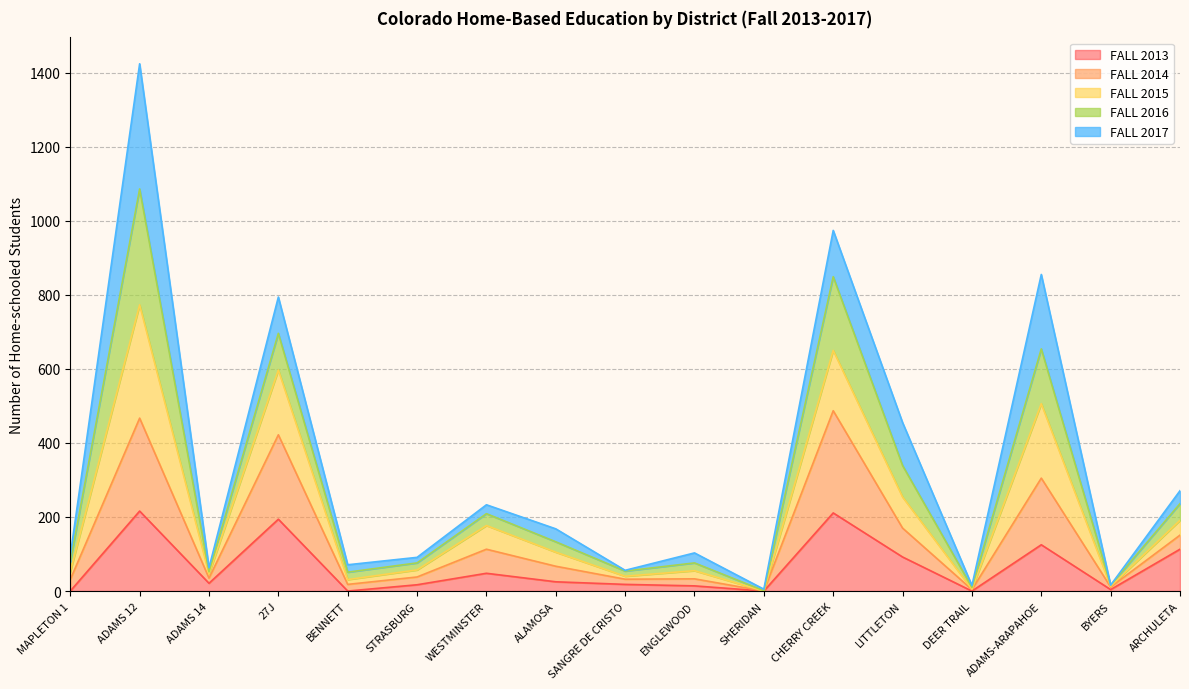

Is the value of FALL 2013 at ENGLEWOOD greater than the value of FALL 2014 at 27J?

No